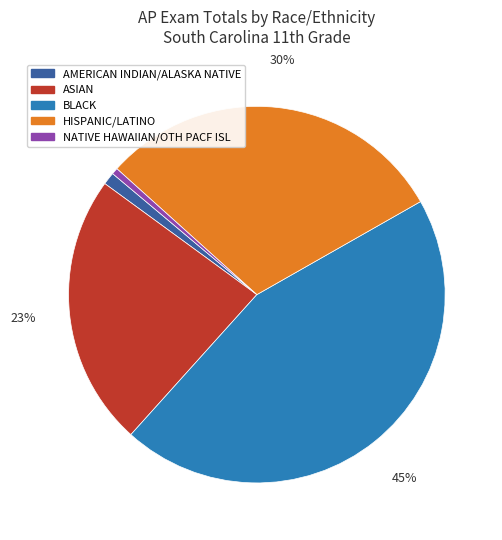

True or false: BLACK accounts for 45% of the total.

True